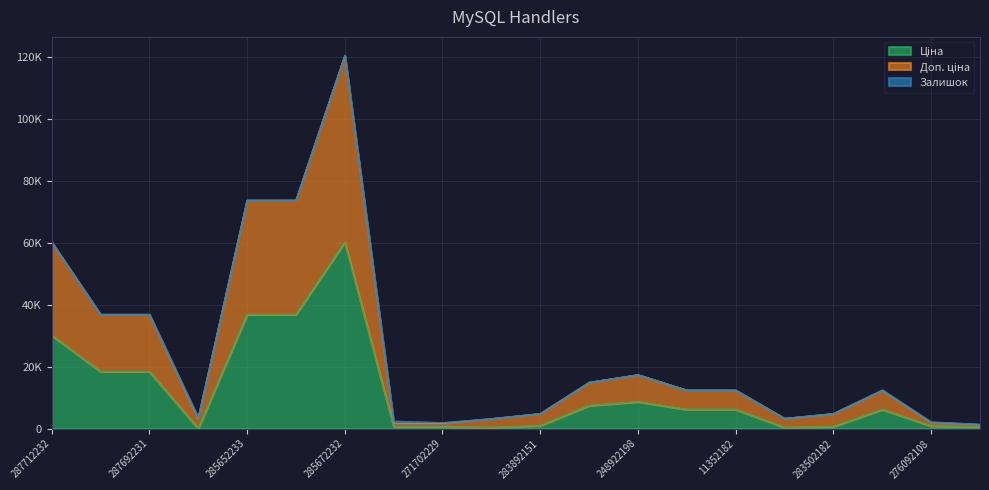

Is the value of Ціна at 271702230 greater than the value of Доп. ціна at 284392211?

No